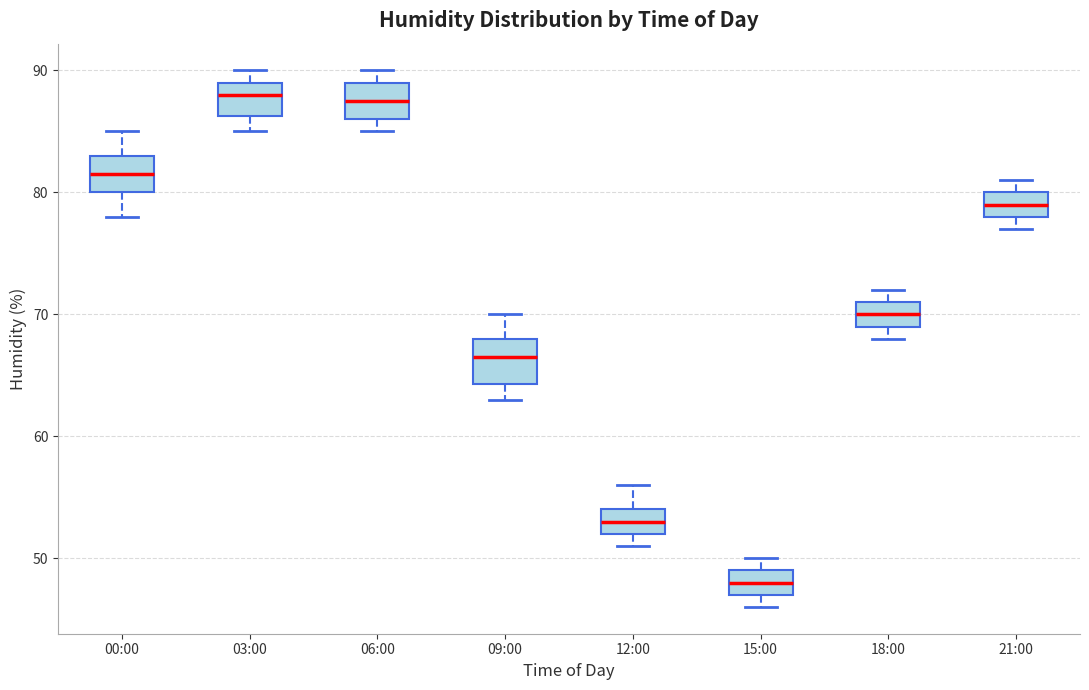

Where is the upper edge of the box for 00:00 on the y-axis? The values are not printed on the chart, so give them approximately, as read against the axis.

83